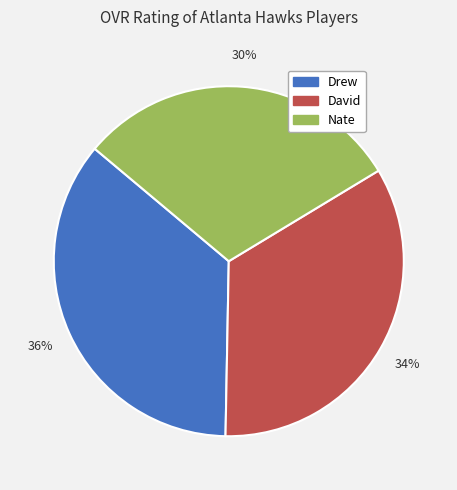

To the nearest percent, what portion does Drew represent?

36%